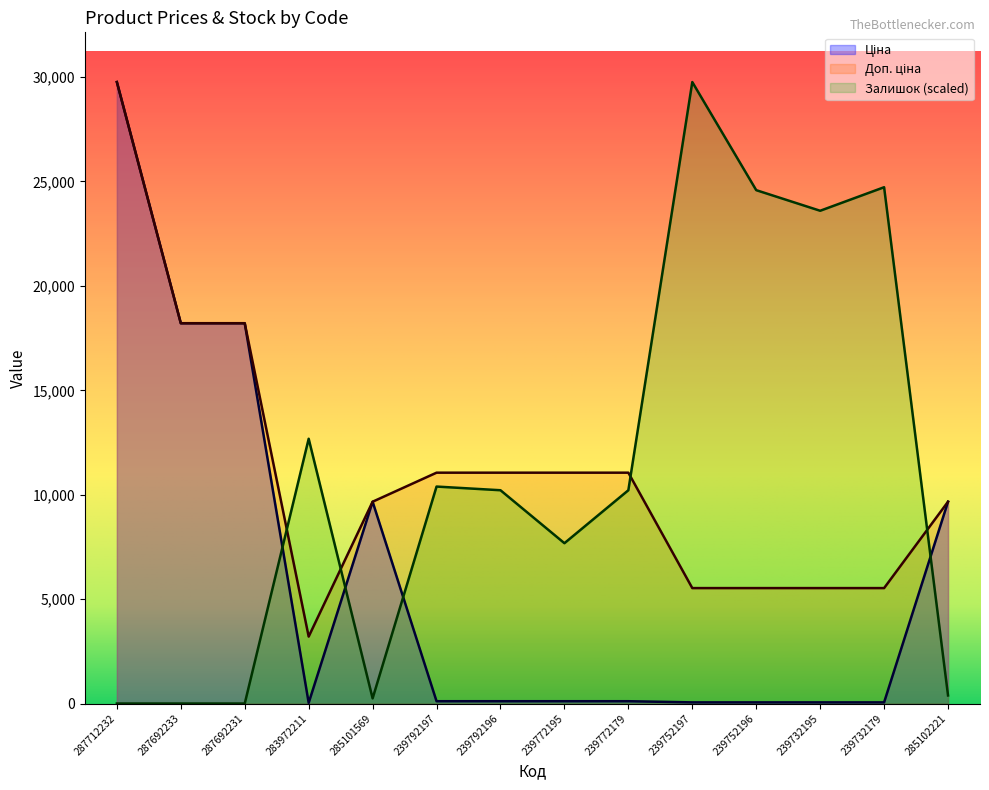

What is the value of the Доп. ціна point at the 12th from the left?

5528.0